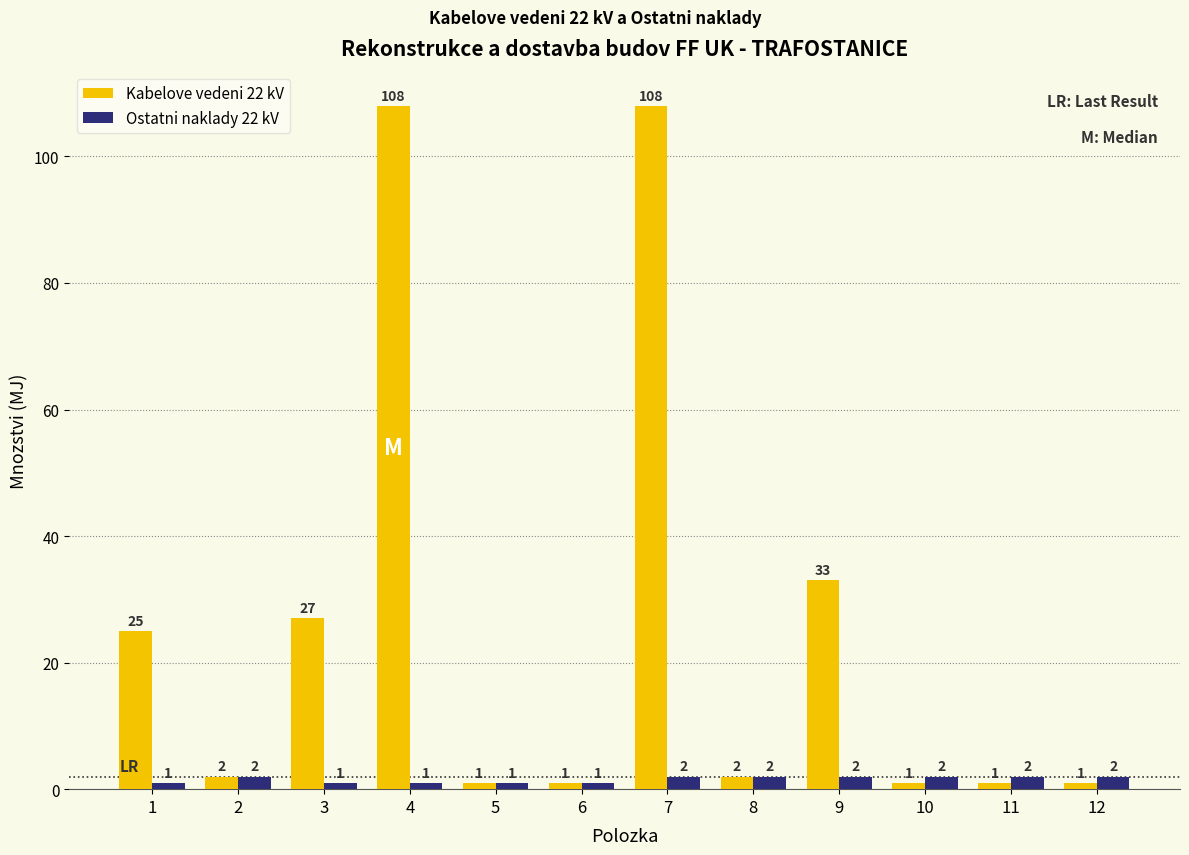

Are the bars grouped side by side (vs. stacked)?

Yes